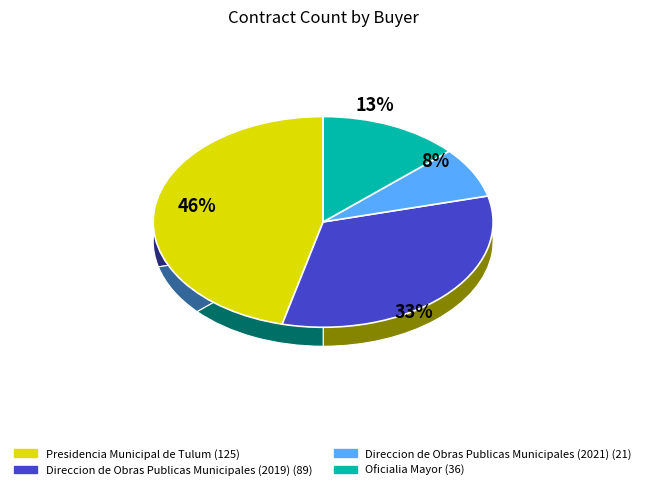

What is the change in value from Direccion de Obras Publicas Municipales (2021) to Oficialia Mayor?

+15